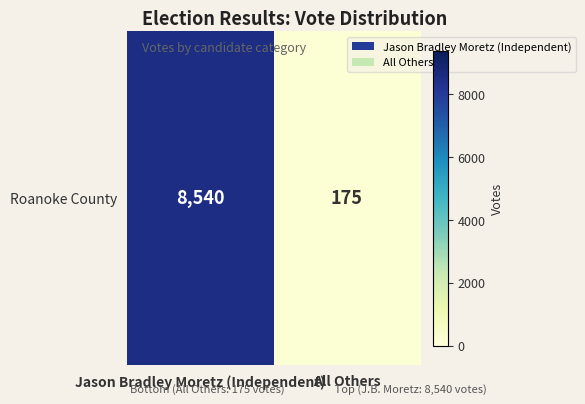

What is the minimum value shown in the chart?

175